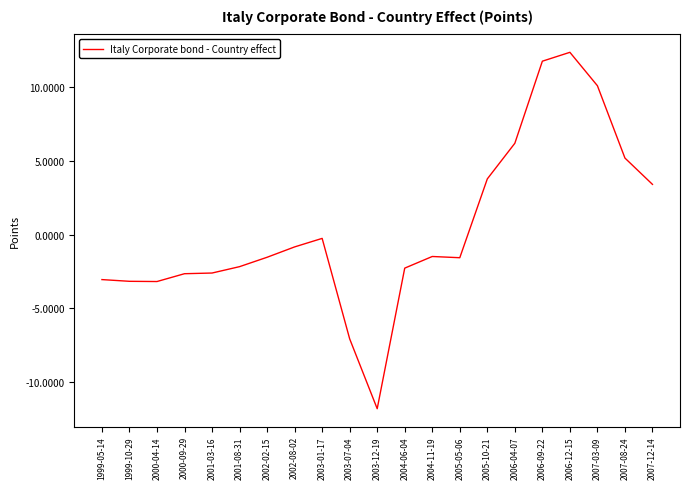

At which label is the value closest to 0?

2003-01-17